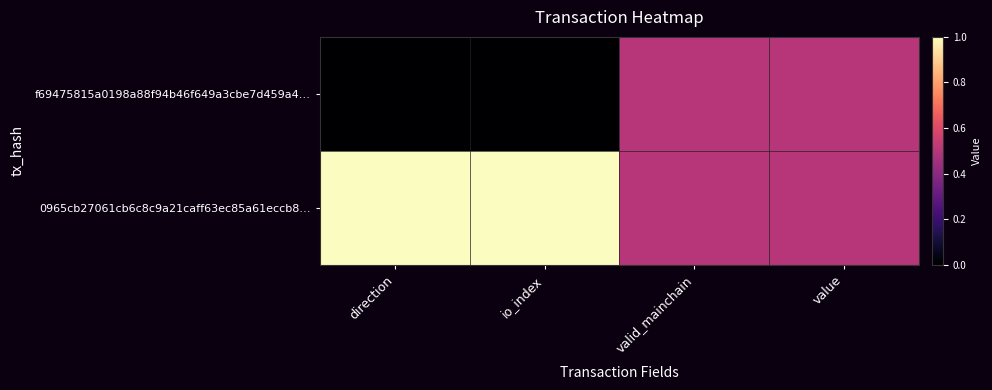

What is the total value across all series at io_index?

1.0